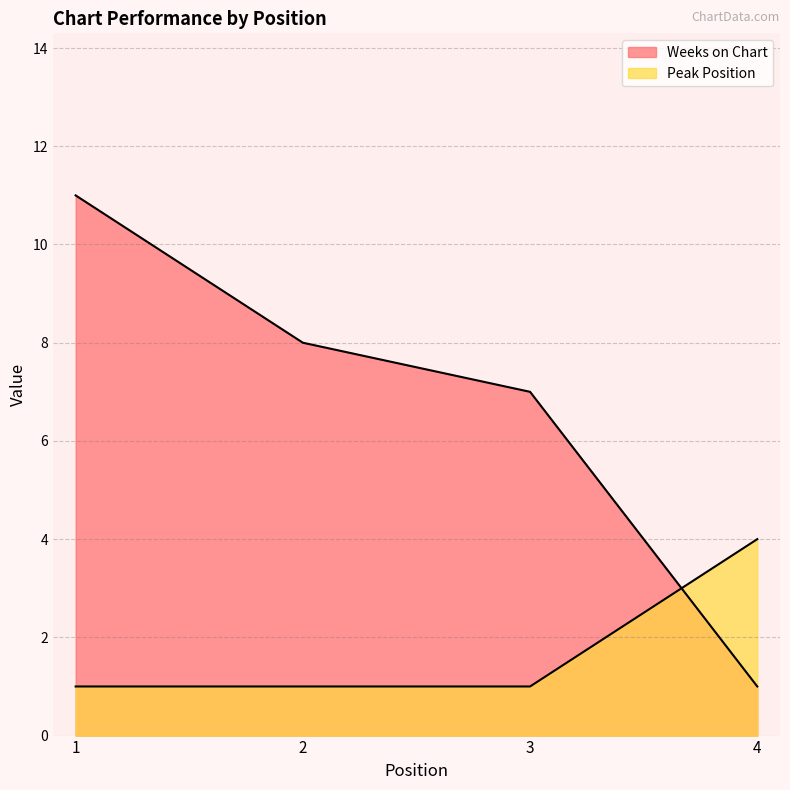

True or false: Peak Position has a value of 1 at 2.

False